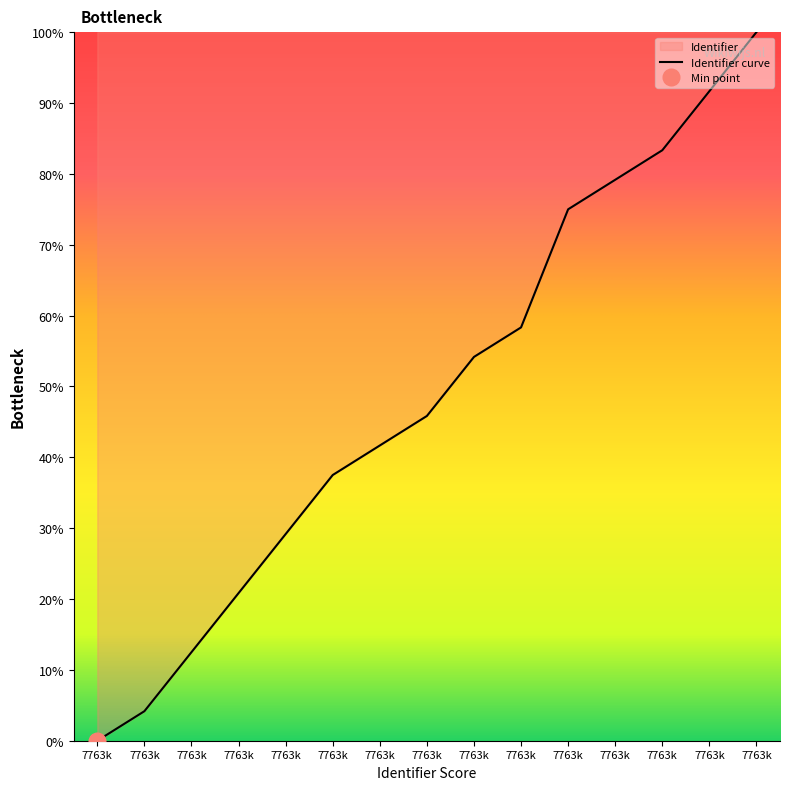

How many lines are shown in the chart?

1